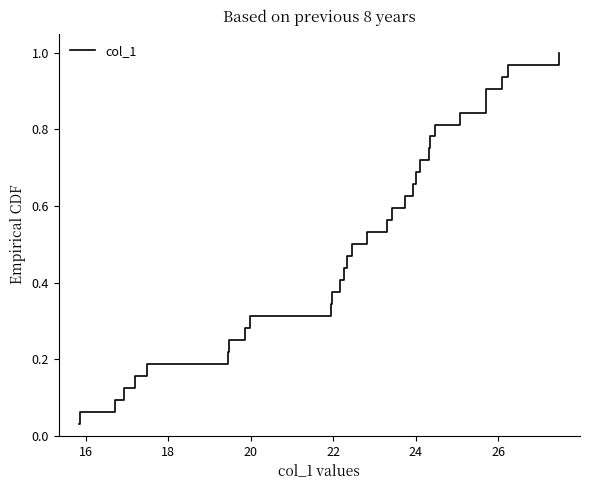

Reading left to right, transcribe all the data shown in this chart.

0.0	0.1	0.1	0.1	0.2	0.2	0.2	0.2	0.3	0.3	0.3	0.4	0.4	0.4	0.5	0.5	0.5	0.6	0.6	0.6	0.7	0.7	0.7	0.8	0.8	0.8	0.8	0.9	0.9	0.9	1.0	1.0